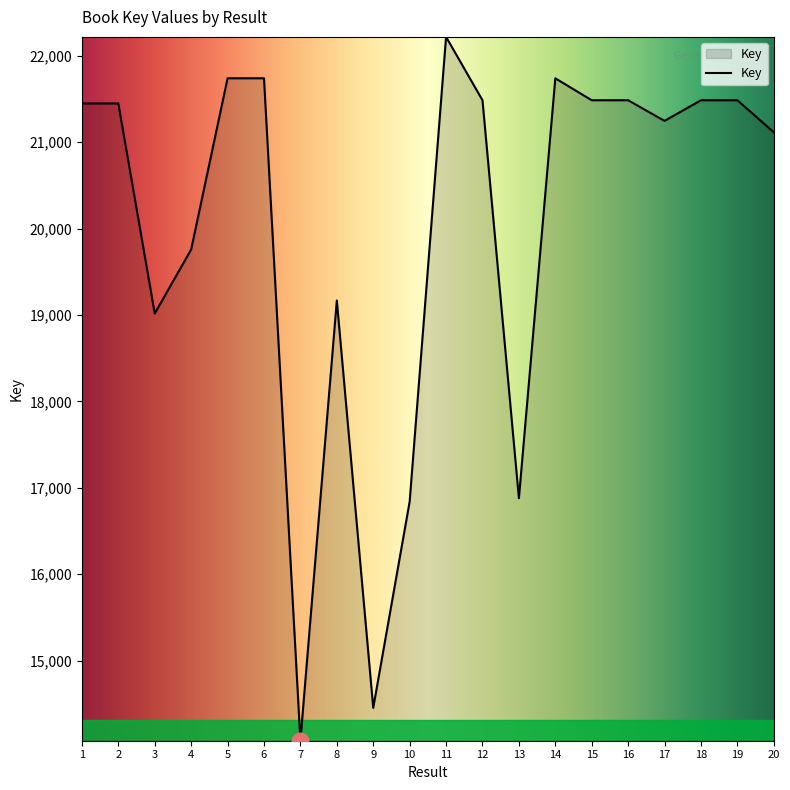

Does the chart have visible grid lines?

No